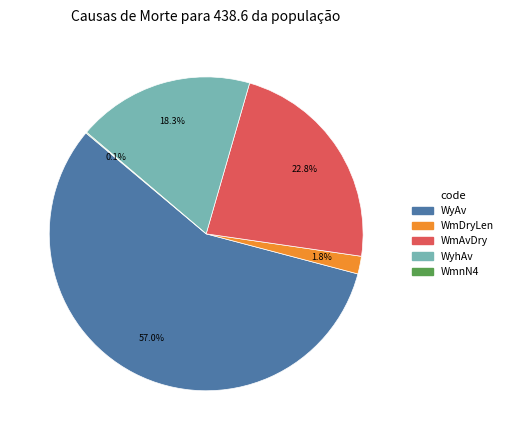

Which slice is the largest?

WyAv